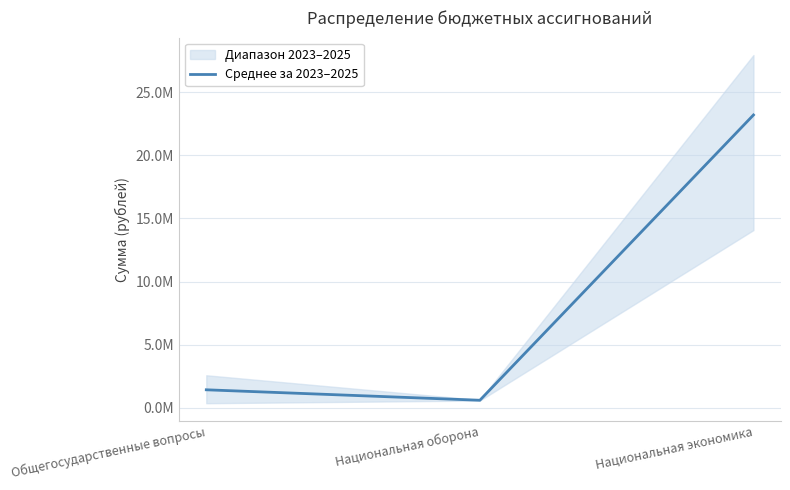

Between Национальная оборона and Общегосударственные вопросы, which is larger?

Общегосударственные вопросы